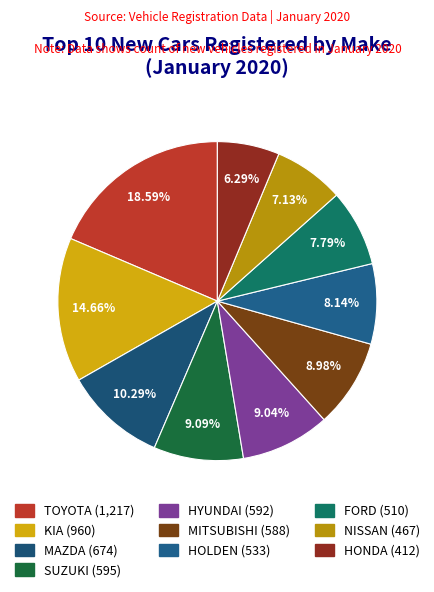

To the nearest percent, what percentage of the pie is HOLDEN?

8%